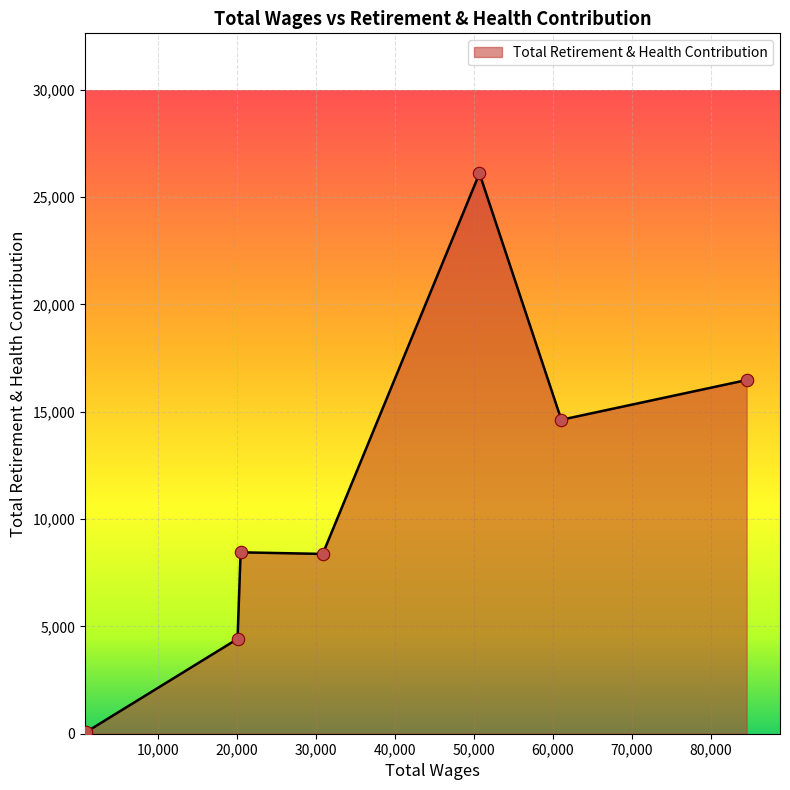

What is the maximum value shown in the chart?

26103